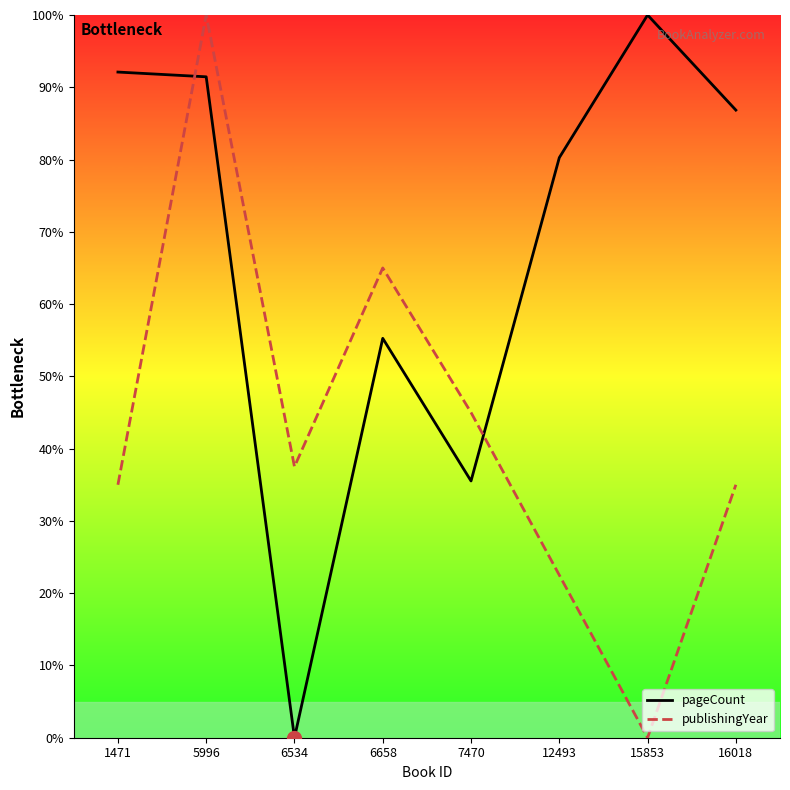

Reading left to right, what are all the values shown in this chart?

pageCount: 1471=92.1	5996=91.4	6534=0.0	6658=55.3	7470=35.5	12493=80.3	15853=100.0	16018=86.8
publishingYear: 1471=35.0	5996=100.0	6534=37.5	6658=65.0	7470=45.0	12493=22.5	15853=0.0	16018=35.0